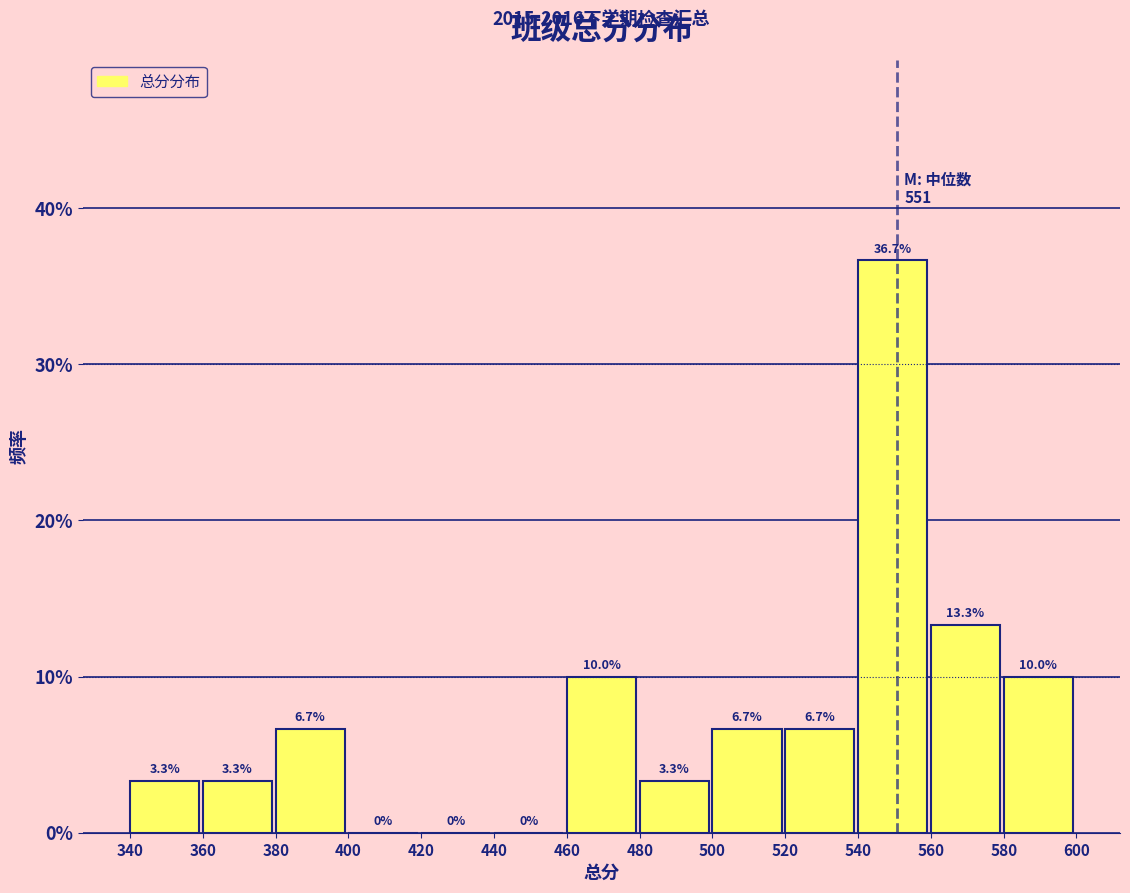

Over which range of the x-axis is the bar tallest?

540 to 560